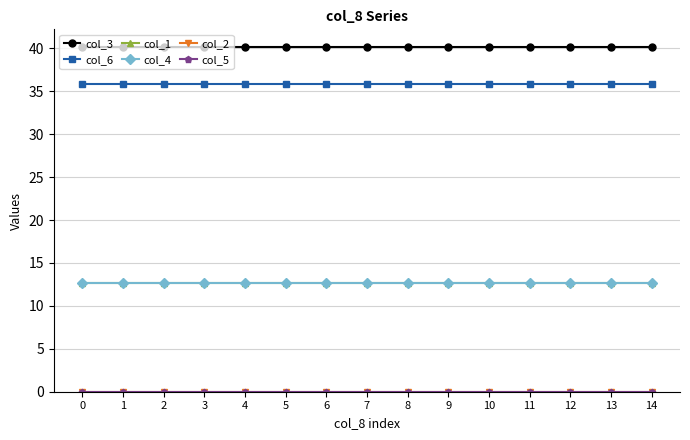

Is the value of col_2 at 12 greater than the value of col_5 at 8?

No